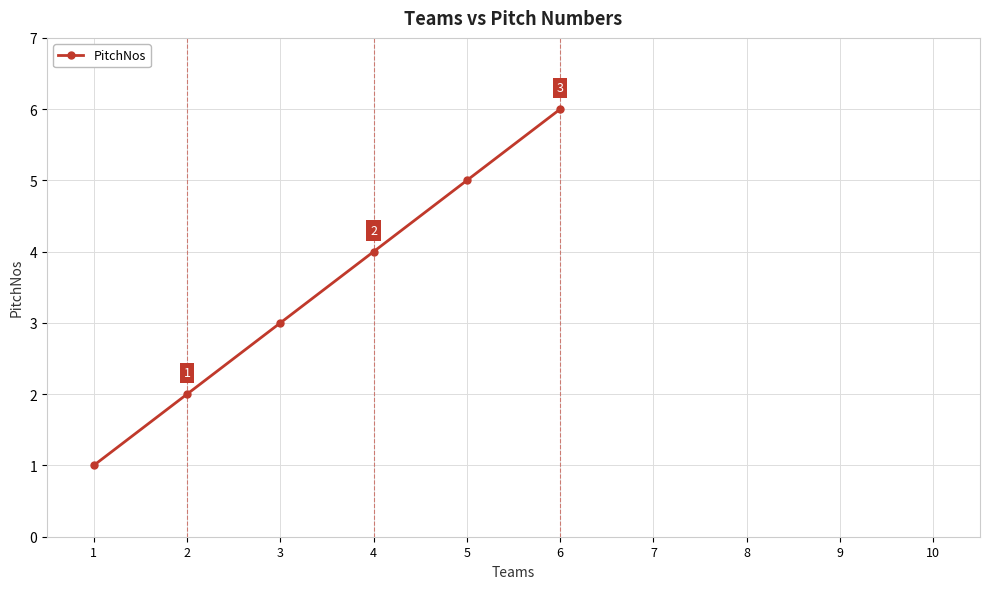

What is the value of the 3rd point from the left?

3